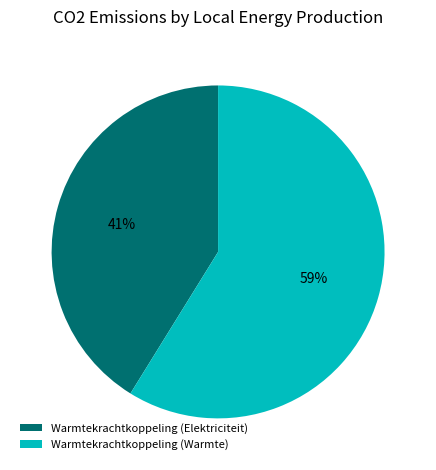

Count the number of slices in the pie.

2